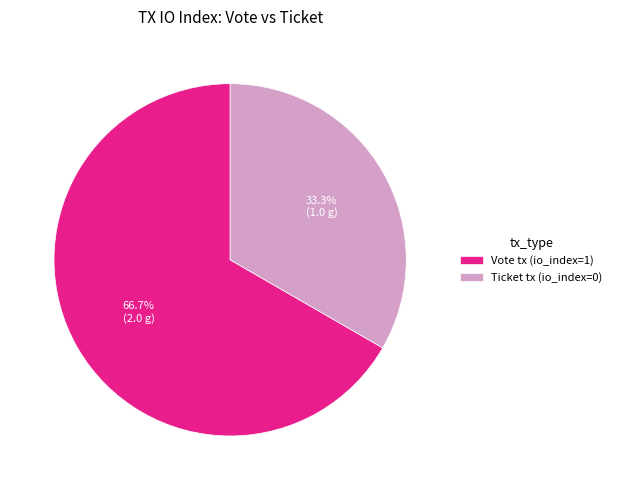

What is the smallest slice in the pie chart?

Ticket tx (io_index=0)